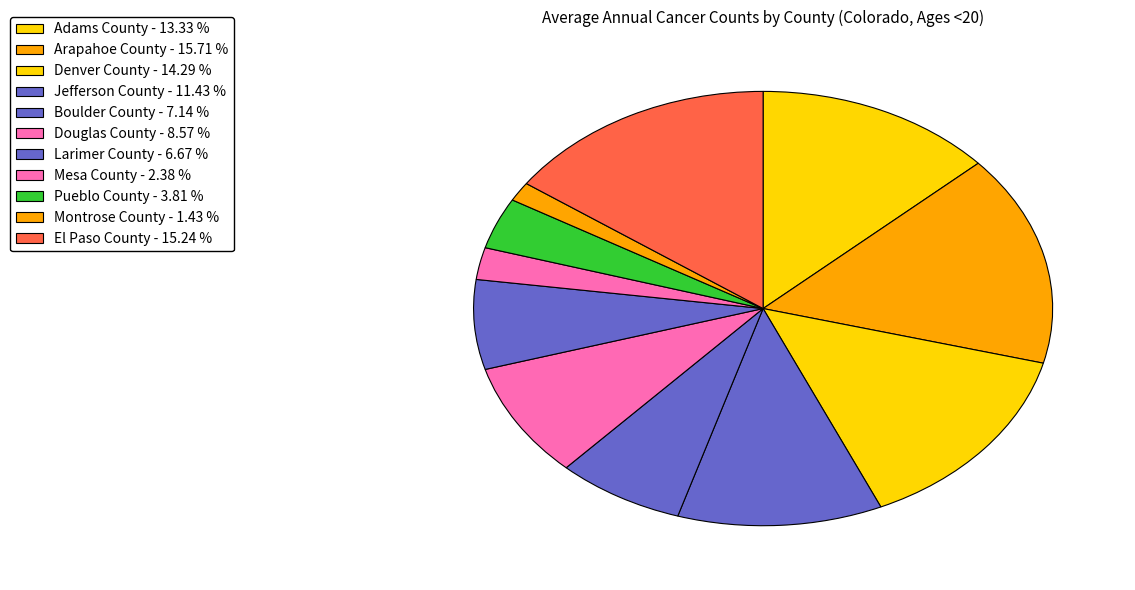

How many segments does this pie chart have?

11